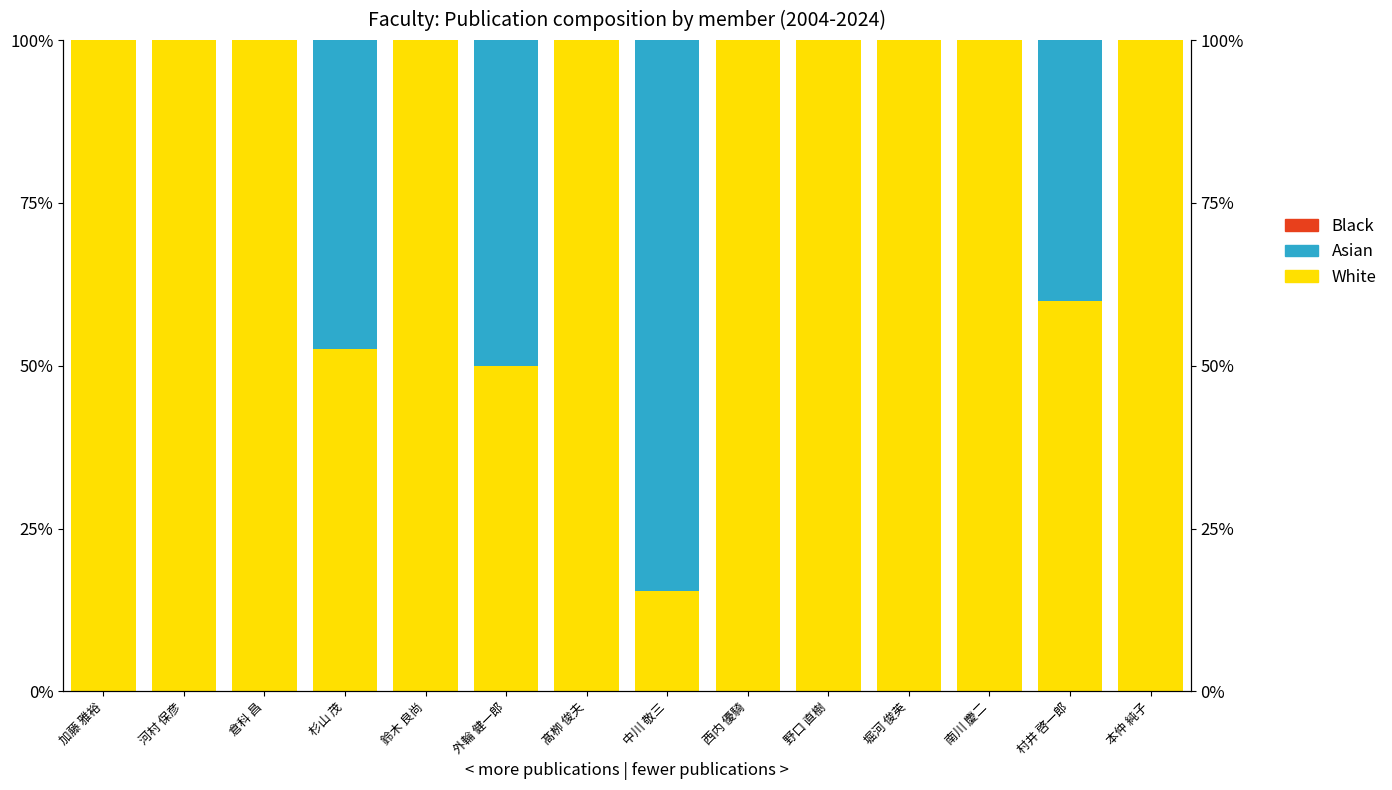

Rank the series by their maximum value, from highest to lowest.

White, Asian, Black